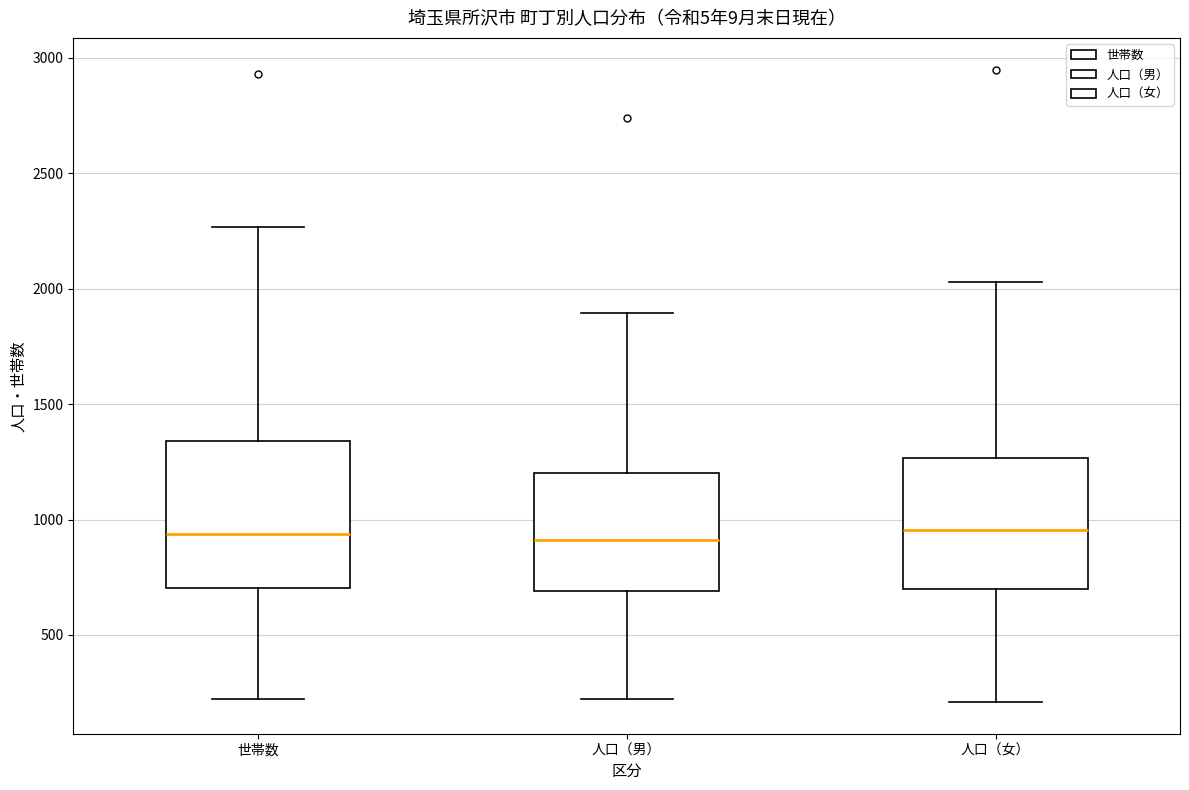

Reading left to right, read every box against the y-axis: the position of its median line, the range the box covers, and the ends of its whiskers. The values are not printed on the chart, so give them approximately, as read against the axis.

世帯数: median 950, box 700 to 1350, whiskers 200 to 2250
人口（男）: median 900, box 700 to 1200, whiskers 200 to 1900
人口（女）: median 950, box 700 to 1250, whiskers 200 to 2050